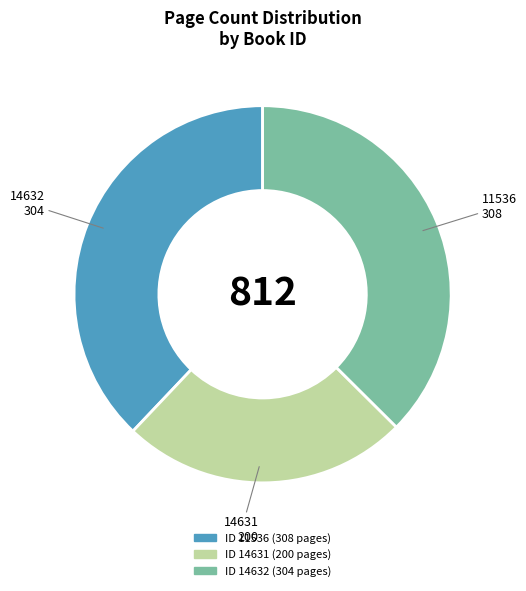

Approximately how many times larger is the value at 14631 compared to 11536?

0.6